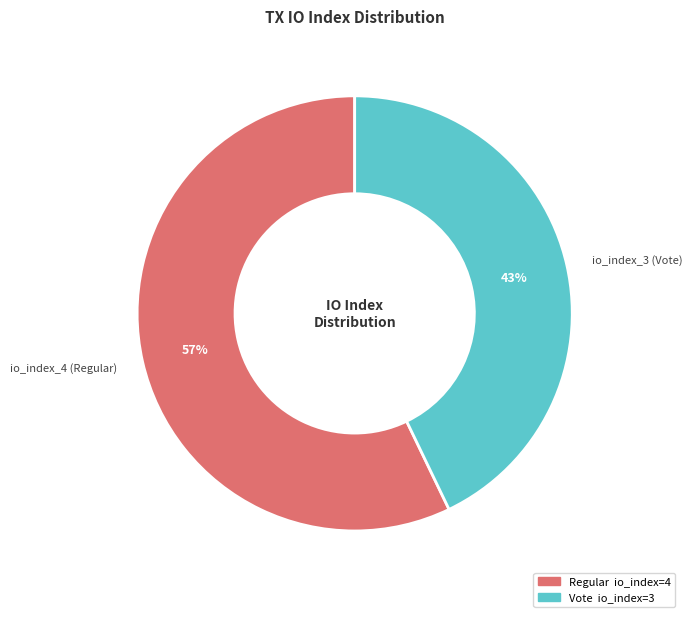

What is the smallest slice in the pie chart?

io_index_3 (Vote)